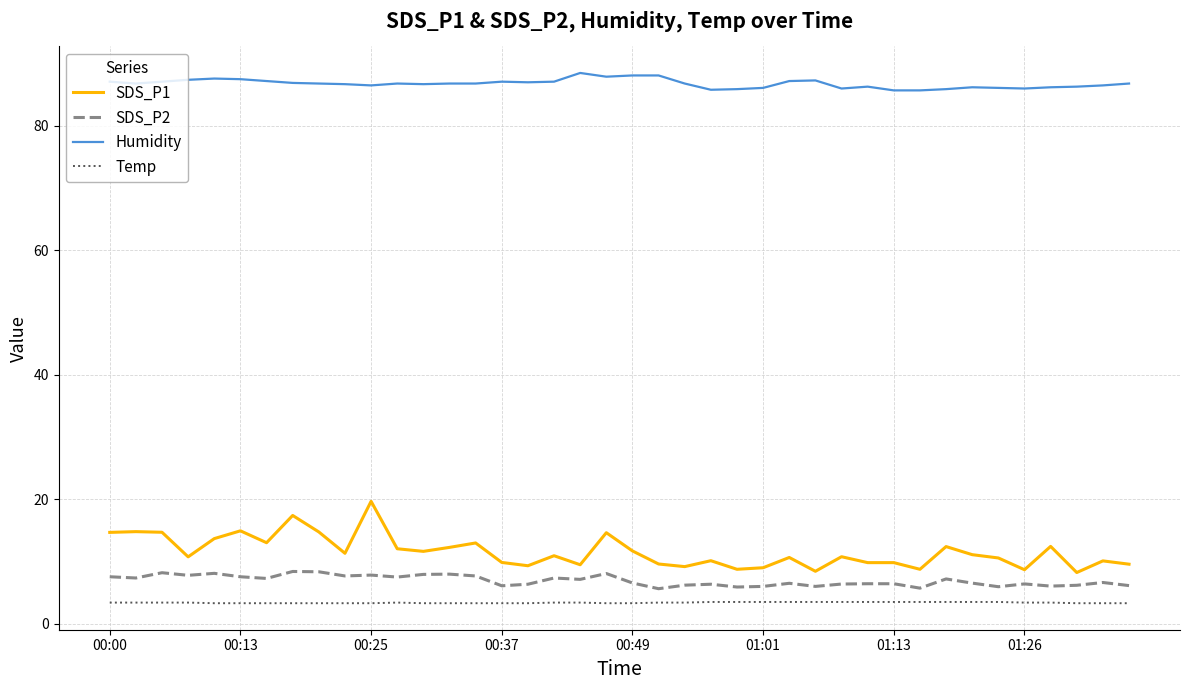

True or false: Humidity and SDS_P2 intersect in this chart.

False